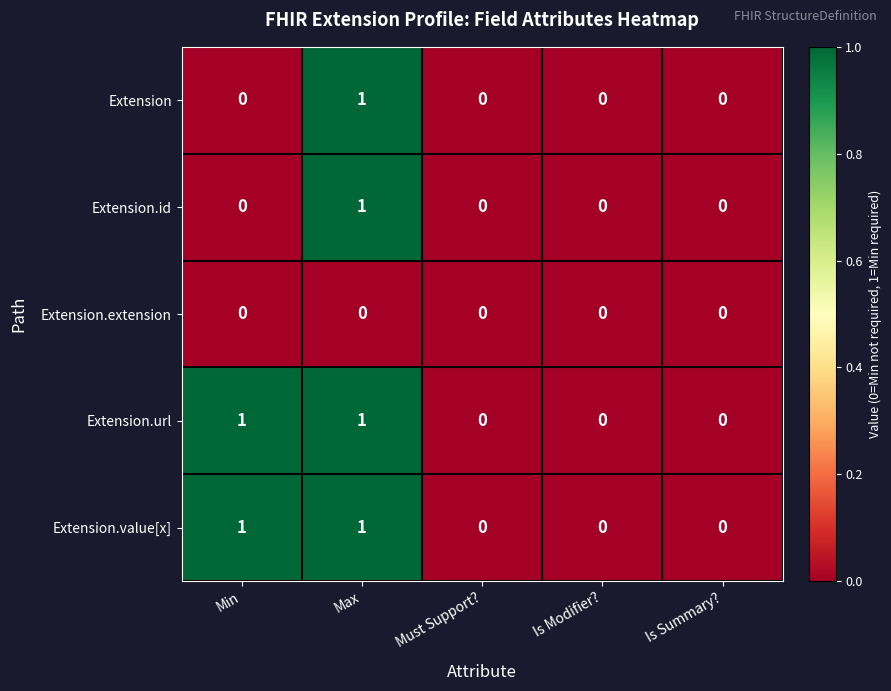

The Extension series shows -1 at Min. True or false?

False